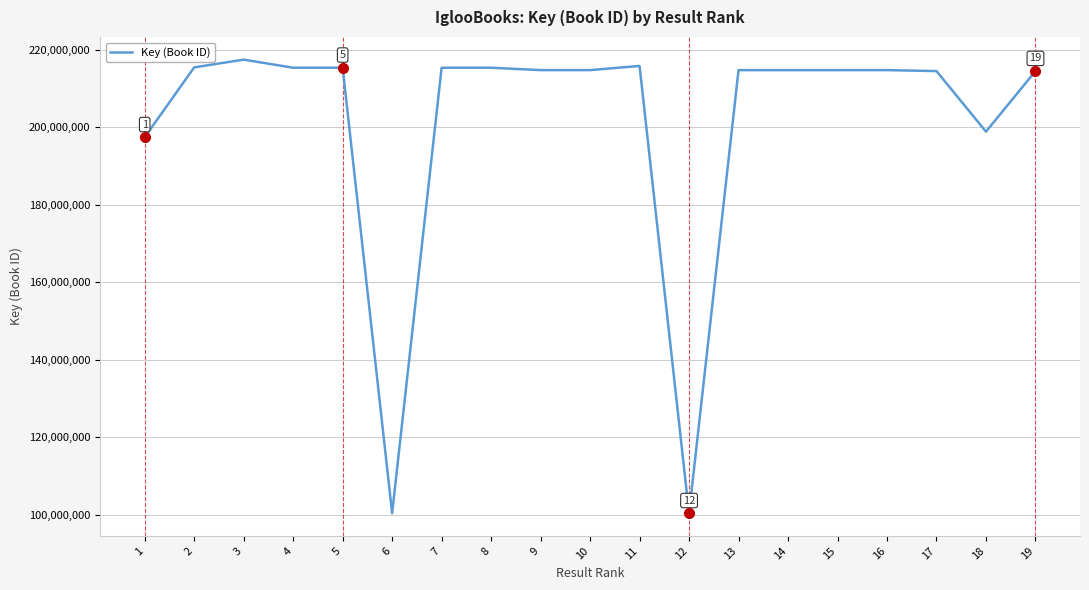

Between 19 and 12, which is larger?

19